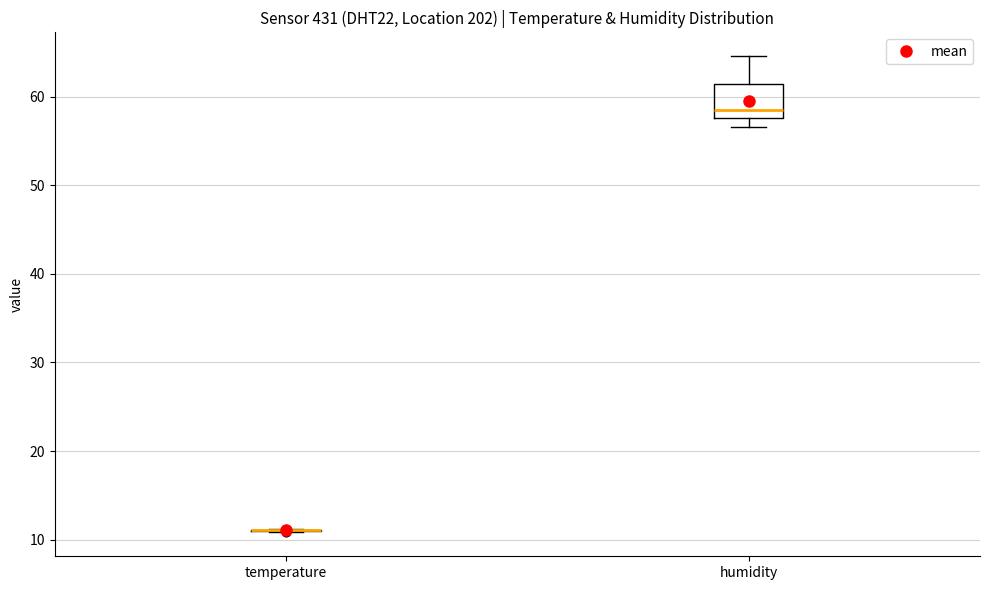

Reading left to right, transcribe this box plot: for each box, give where its median line is, the range the box spans, and where its two whiskers end, as read against the y-axis. The values are not printed on the chart, so give them approximately, as read against the axis.

temperature: box collapsed to a line at 11, whiskers 11 to 11
humidity: median 59, box 58 to 61, whiskers 57 to 65